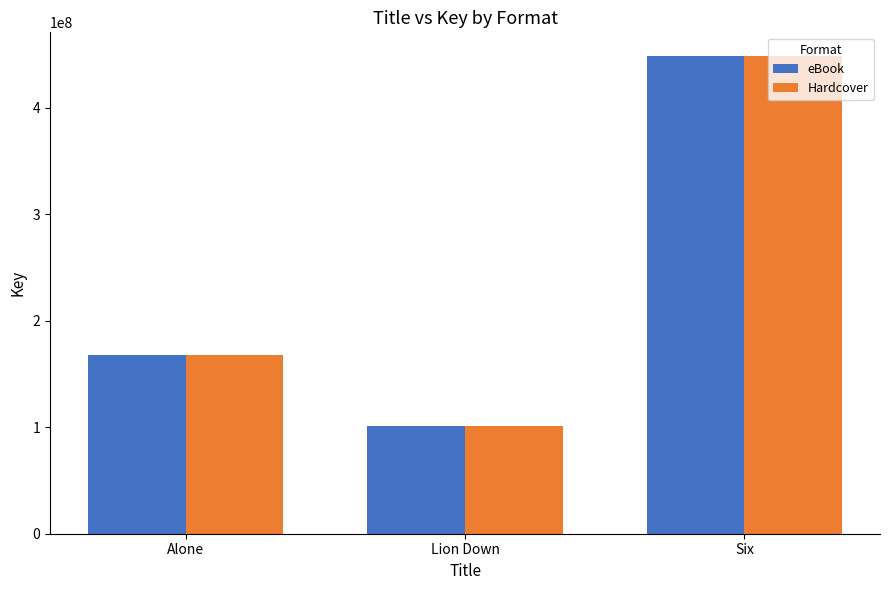

How many bars are there in each group?

2